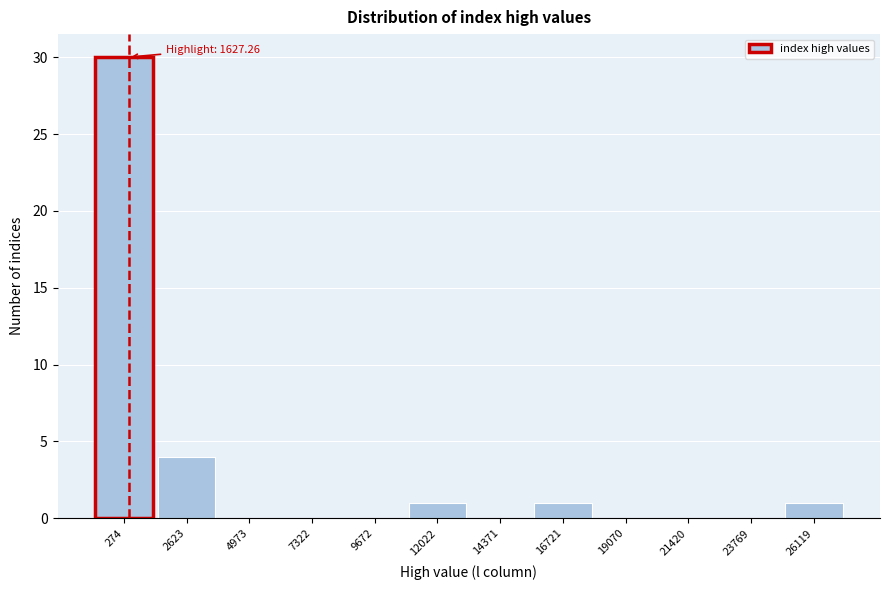

Reading left to right, transcribe all the data shown in this chart.

274=30	2623=4	4973=0	7322=0	9672=0	12022=1	14371=0	16721=1	19070=0	21420=0	23769=0	26119=1